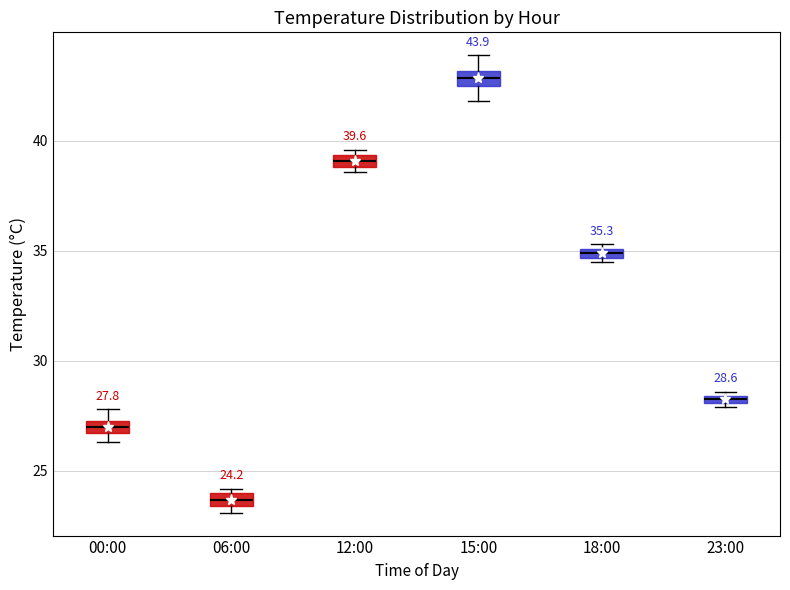

Which box's median line is the lowest?

06:00